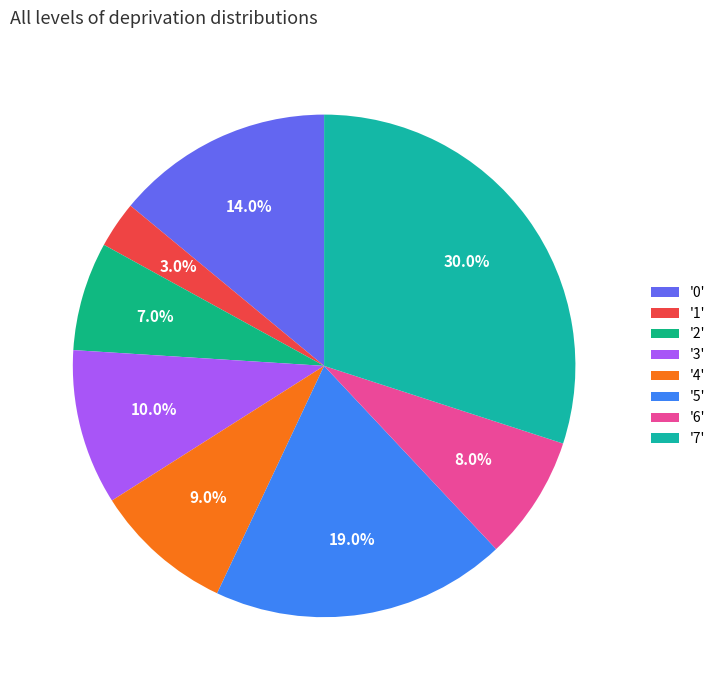

How many segments does this pie chart have?

8